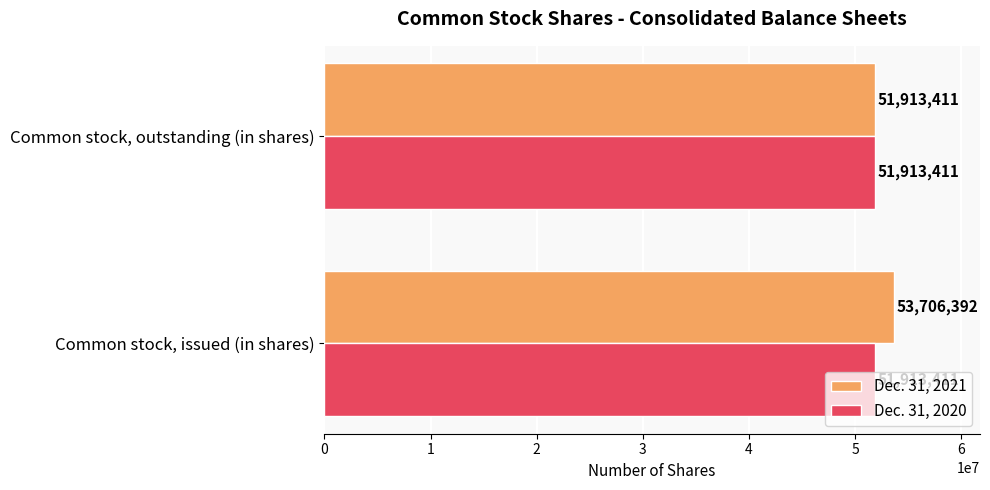

Where is Dec. 31, 2021 nearest to the value 52809901?

Common stock, outstanding (in shares)